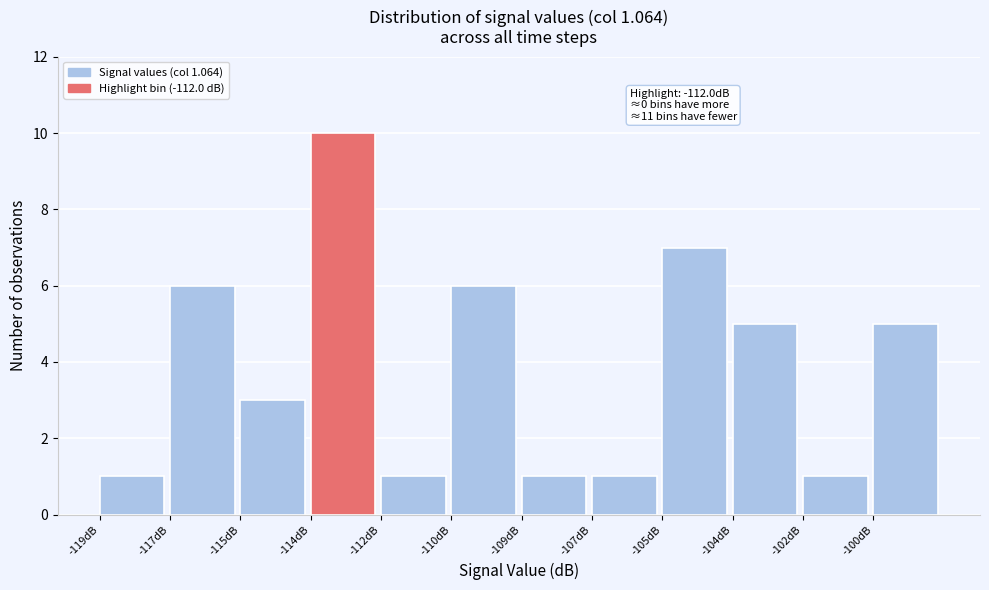

Reading left to right, extract all data points from this chart.

-119dB=1	-117dB=6	-115dB=3	-114dB=10	-112dB=1	-110dB=6	-109dB=1	-107dB=1	-105dB=7	-104dB=5	-102dB=1	-100dB=5